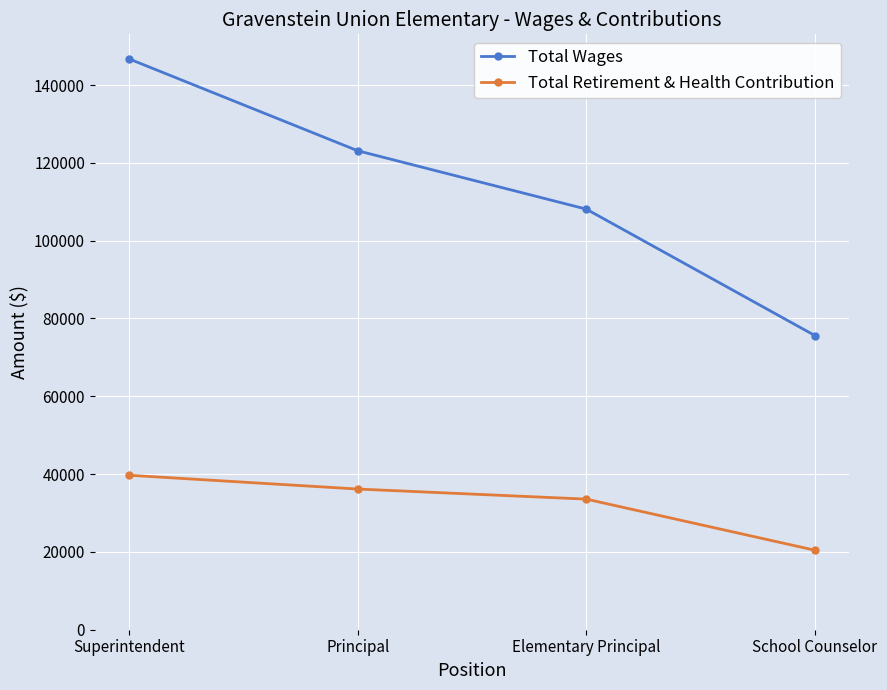

What is the difference between the second highest and minimum values in the Total Retirement & Health Contribution series?

15730